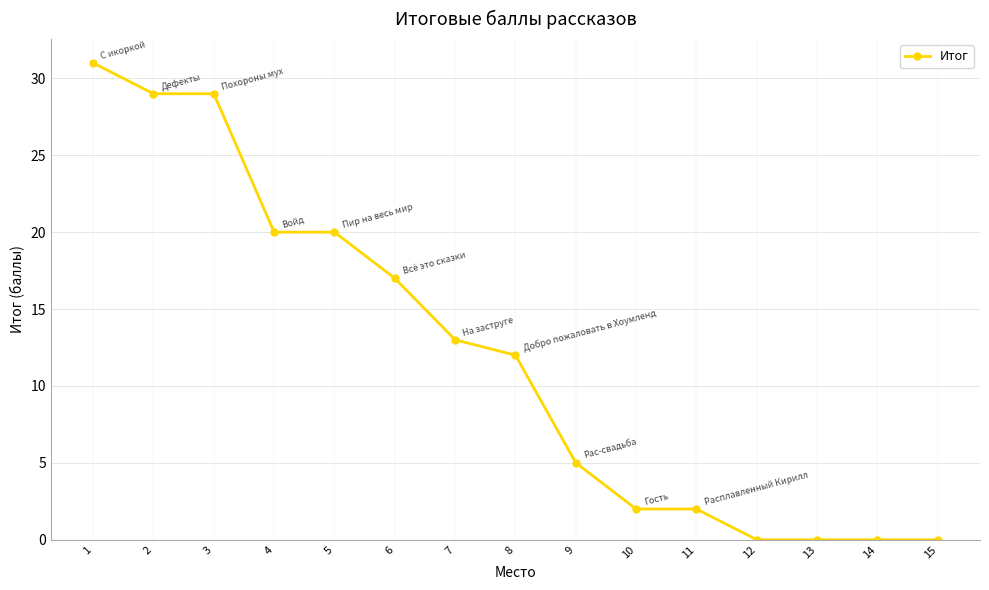

Which has a higher value, 13 or 4?

4